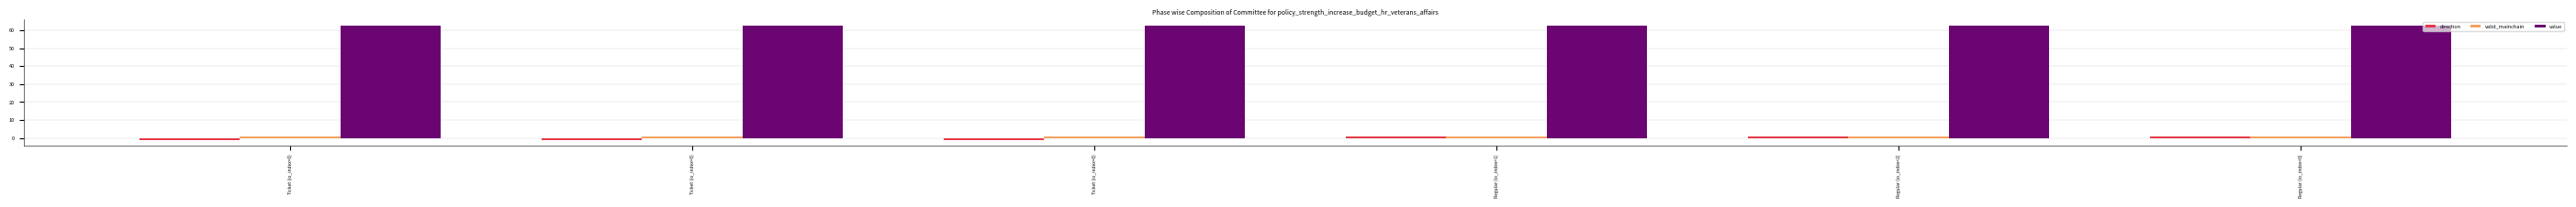

What is the spread (max minus min) of values at Ticket (io_index=0)?

63.8